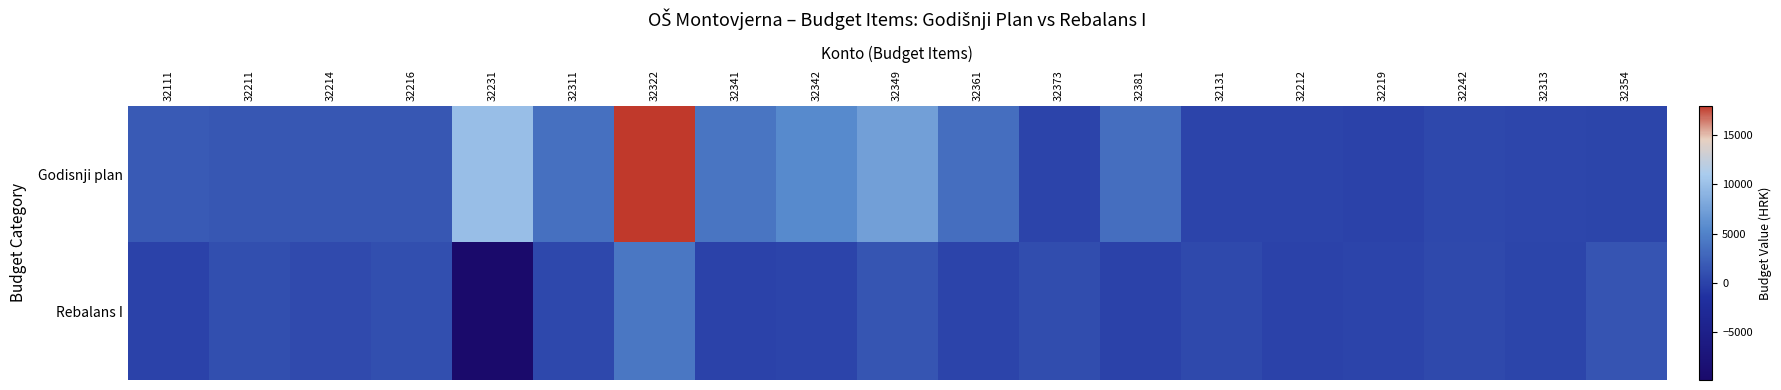

Rank the series by their maximum value, from highest to lowest.

Godisnji plan, Rebalans I